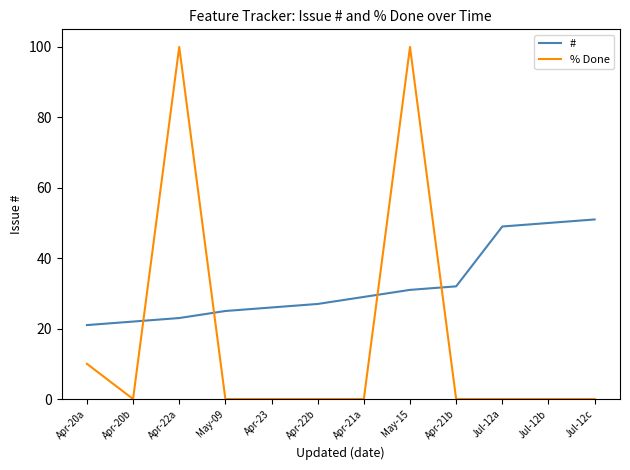

Which series has the largest range (max minus min)?

% Done